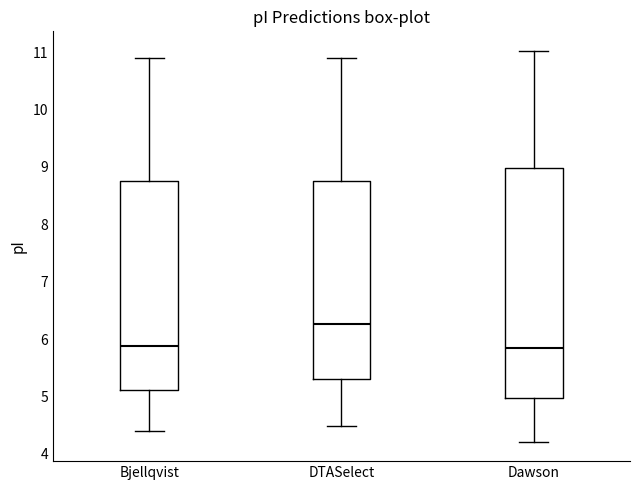

Reading left to right, transcribe this box plot: for each box, give where its median line is, the range the box spans, and where its two whiskers end, as read against the y-axis. The values are not printed on the chart, so give them approximately, as read against the axis.

Bjellqvist: median 5.9, box 5.1 to 8.8, whiskers 4.4 to 10.9
DTASelect: median 6.3, box 5.3 to 8.7, whiskers 4.5 to 10.9
Dawson: median 5.8, box 5.0 to 9.0, whiskers 4.2 to 11.0